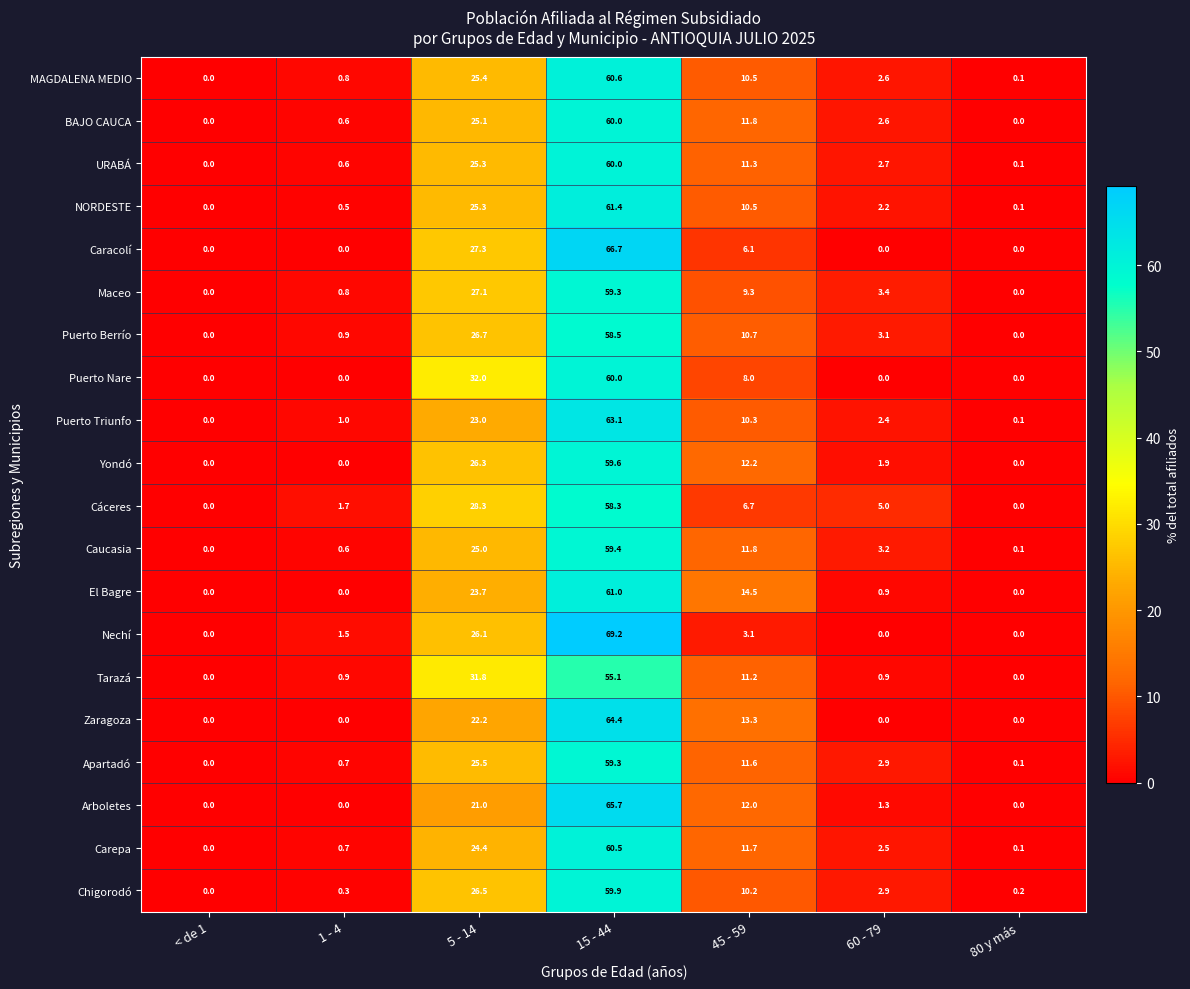

The El Bagre series shows 11.2 at 5 - 14. True or false?

False